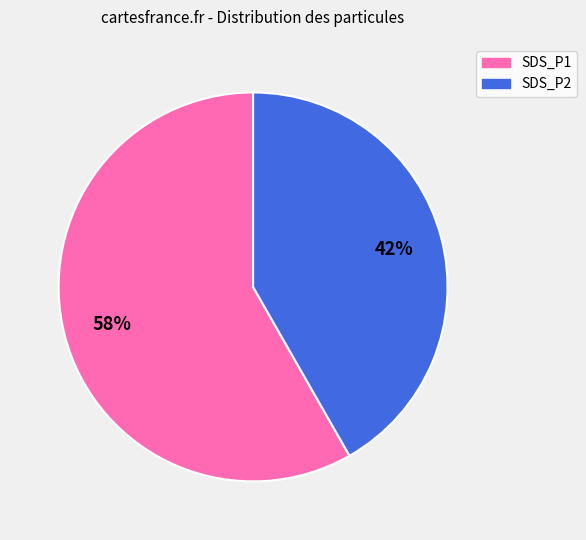

What is the smallest slice in the pie chart?

SDS_P2